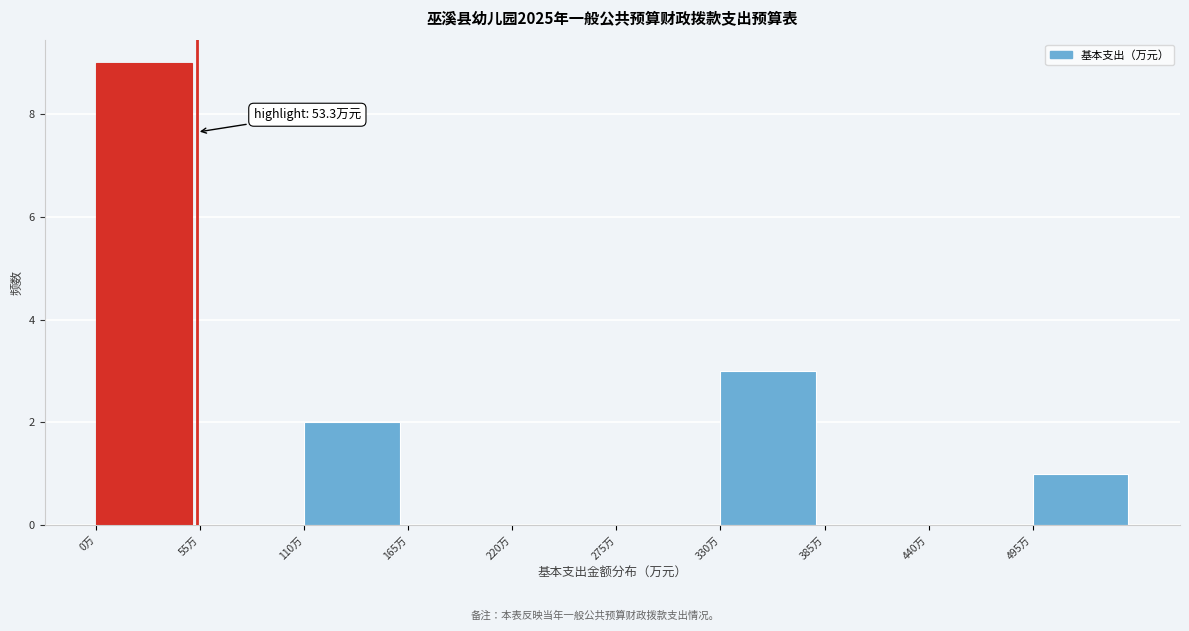

Over which range of the x-axis is the bar tallest?

0 to 55